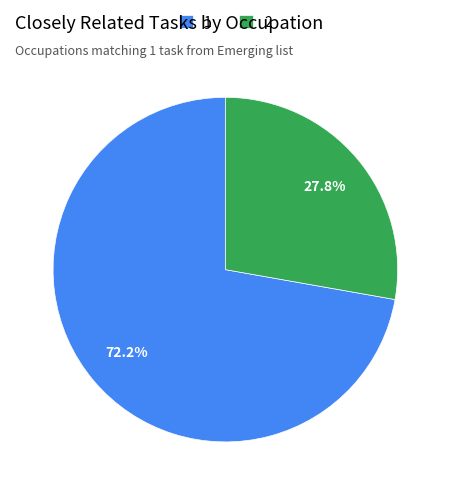

How many segments does this pie chart have?

2